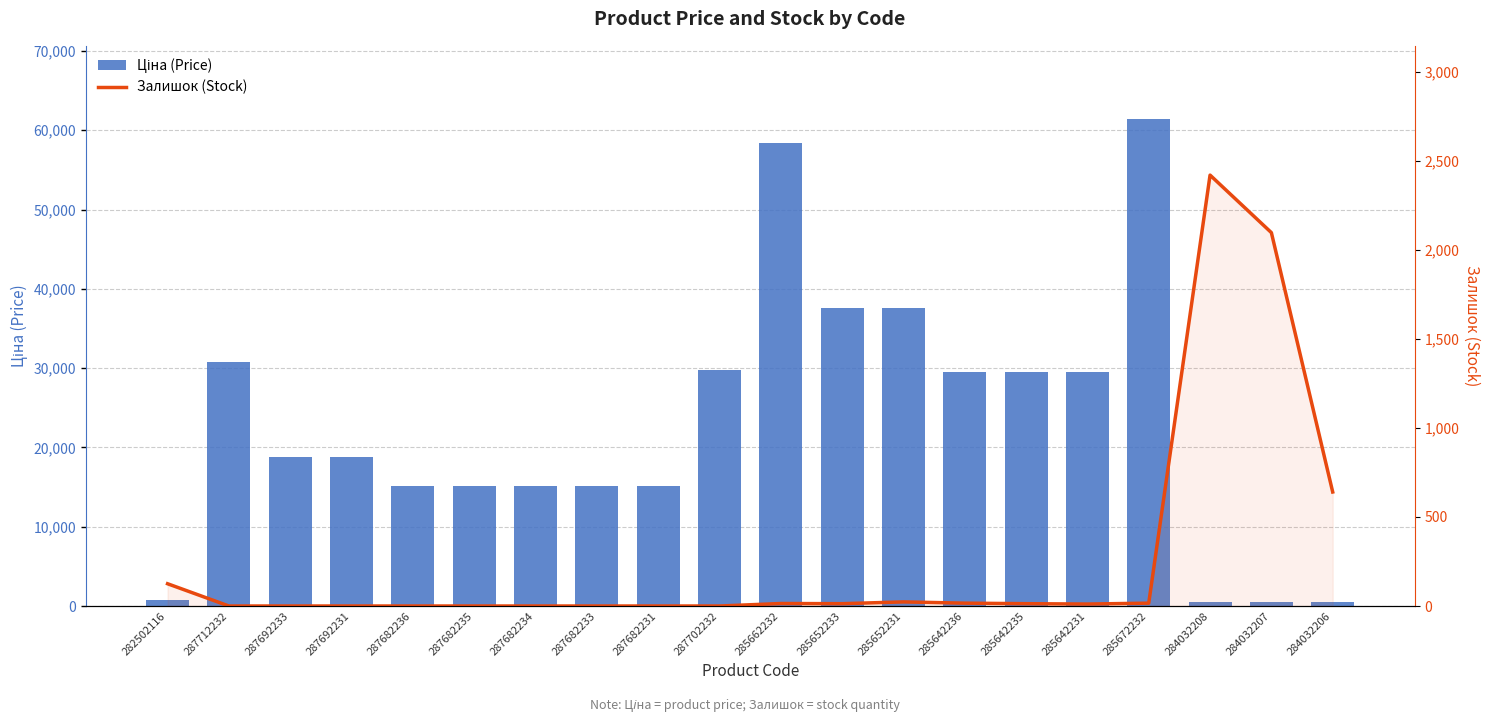

What is the difference between the highest and lowest values at 285642231?

29480.5